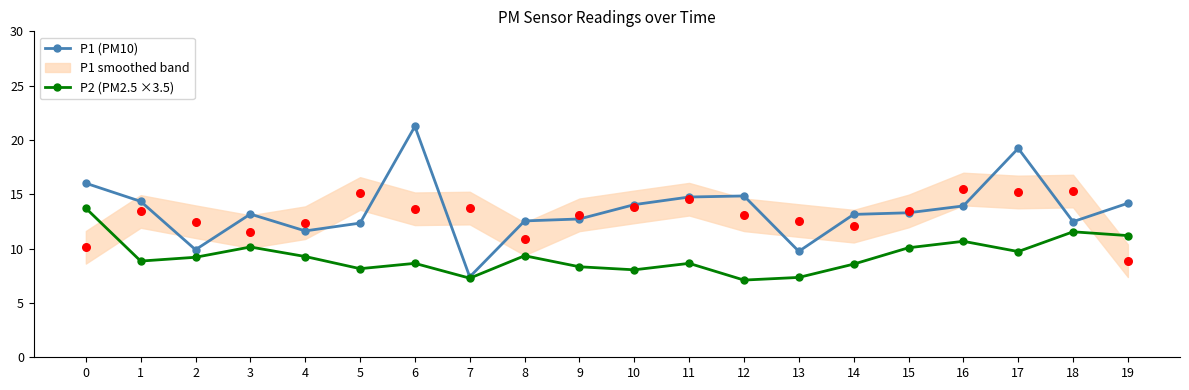

What is the total value across all series at 17?

29.0